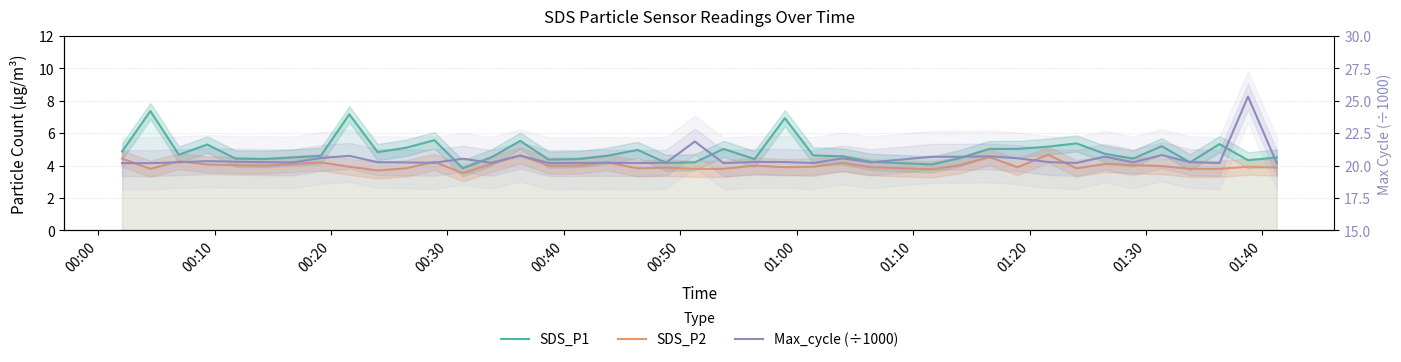

True or false: SDS_P1 has more than 2 points higher than both neighbors.

True